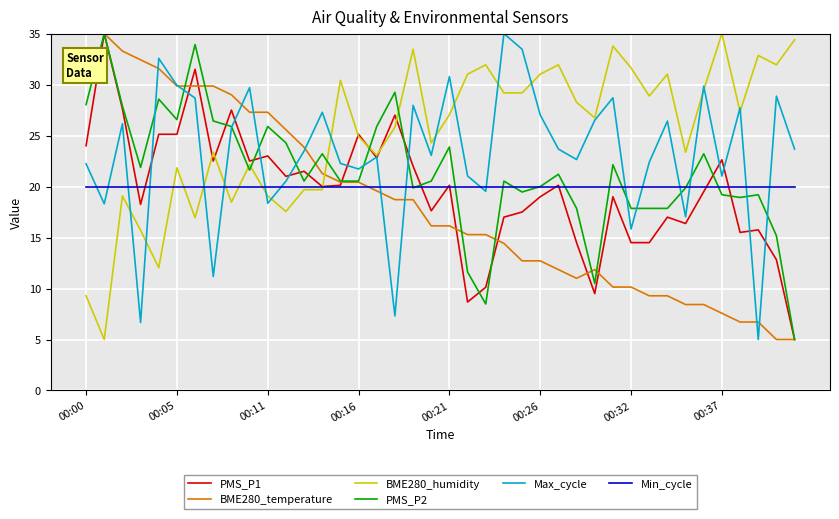

Which series has the largest total across all categories?

BME280_humidity